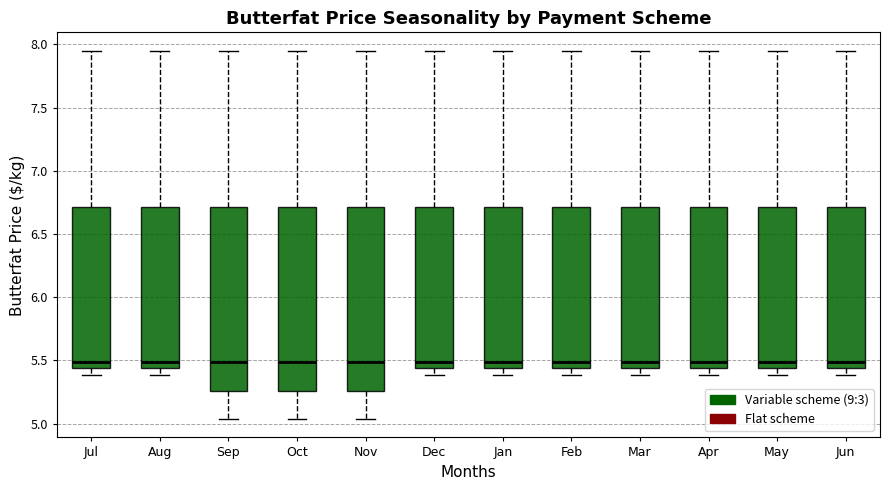

Where is the upper edge of the box for Nov on the y-axis? The values are not printed on the chart, so give them approximately, as read against the axis.

6.70